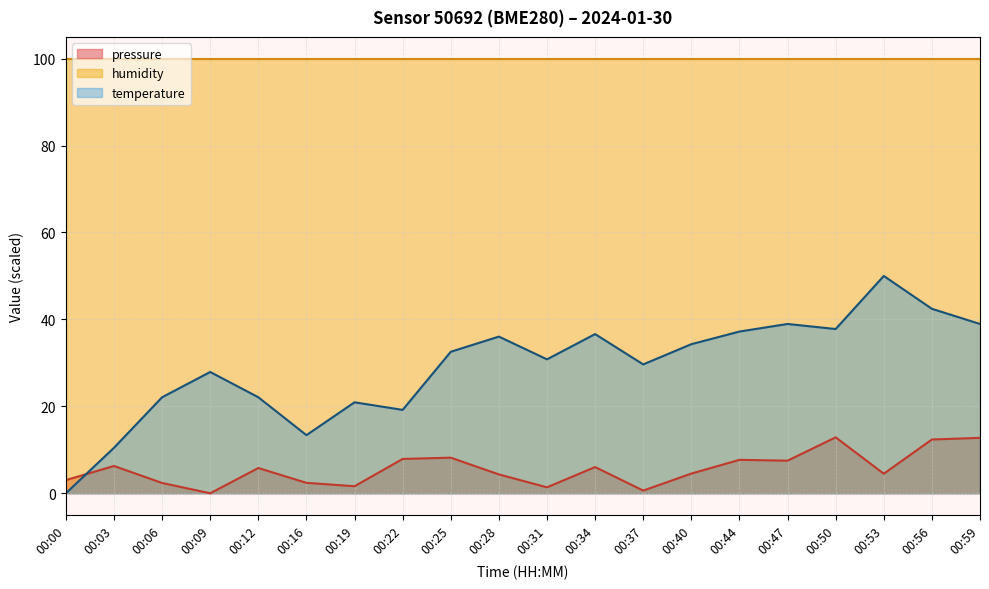

True or false: pressure has more than 2 points higher than both neighbors.

True